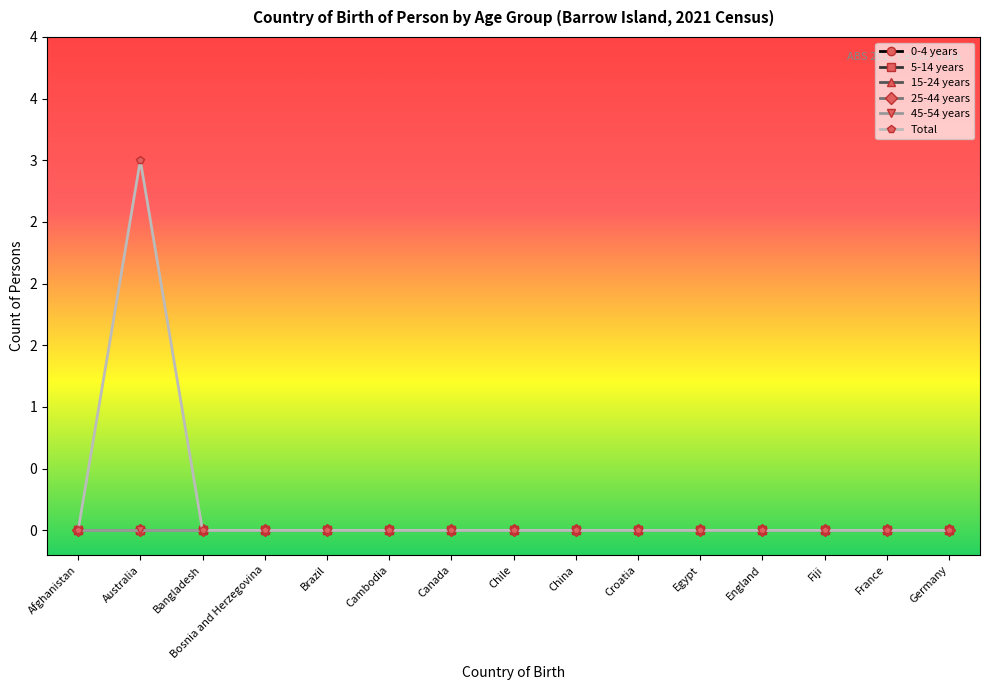

Does the chart have visible grid lines?

No